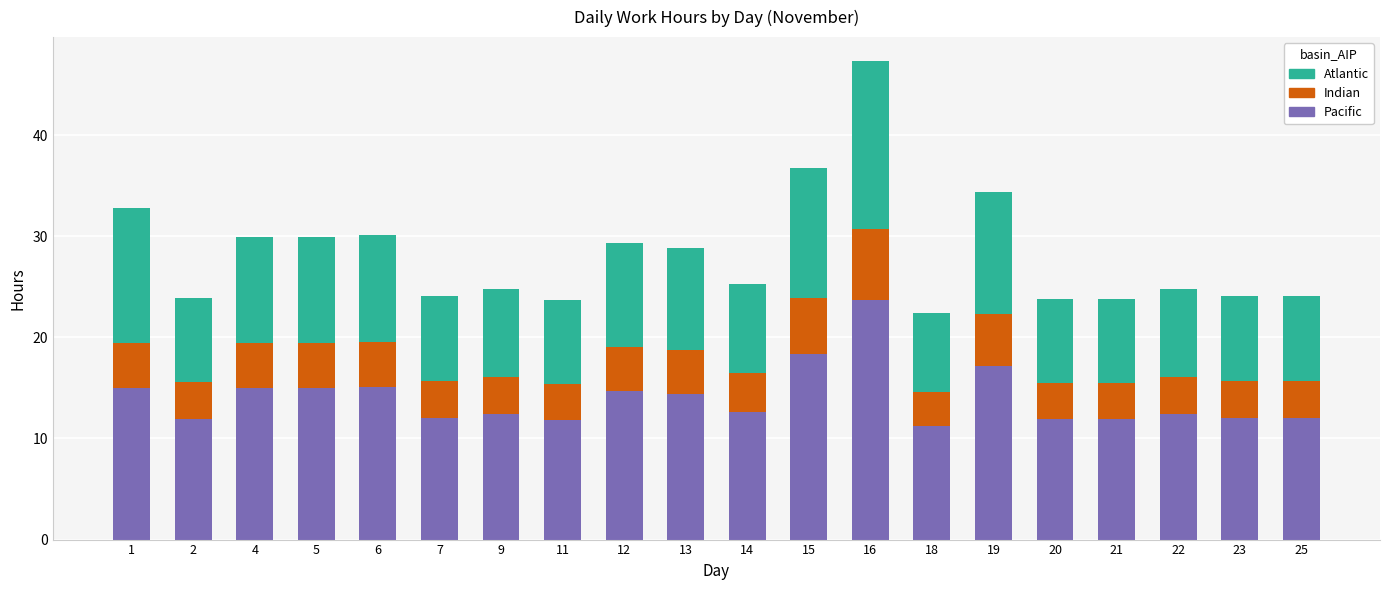

At which label is Pacific closest to 17?

19